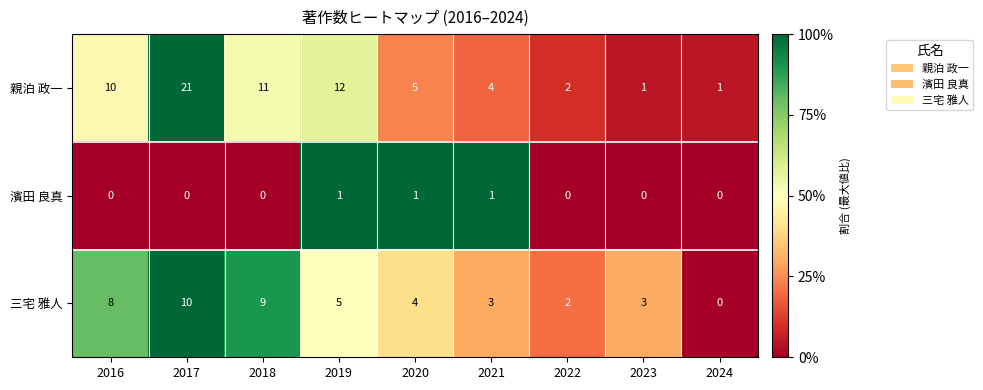

At how many categories does at least one series exceed 0?

9